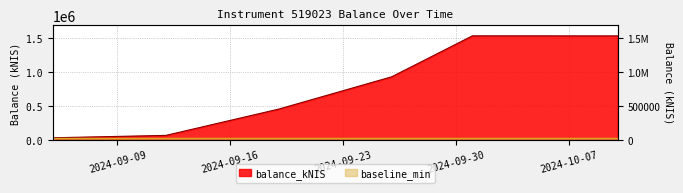

Reading left to right, transcribe all the data shown in this chart.

2024-09-05=30269.8	2024-09-12=65047.6	2024-09-19=451685.4	2024-09-26=926039.9	2024-10-01=1527569.9	2024-10-10=1526859.1